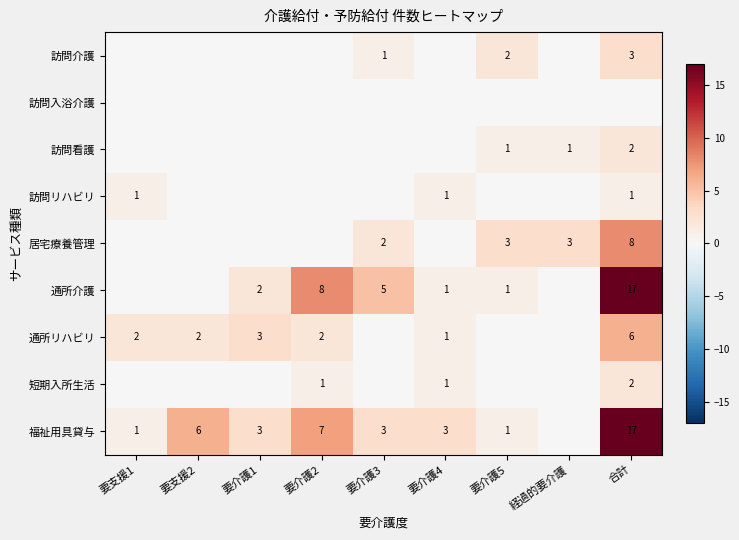

The value of 居宅療養管理 at 要介護5 is 5. True or false?

False